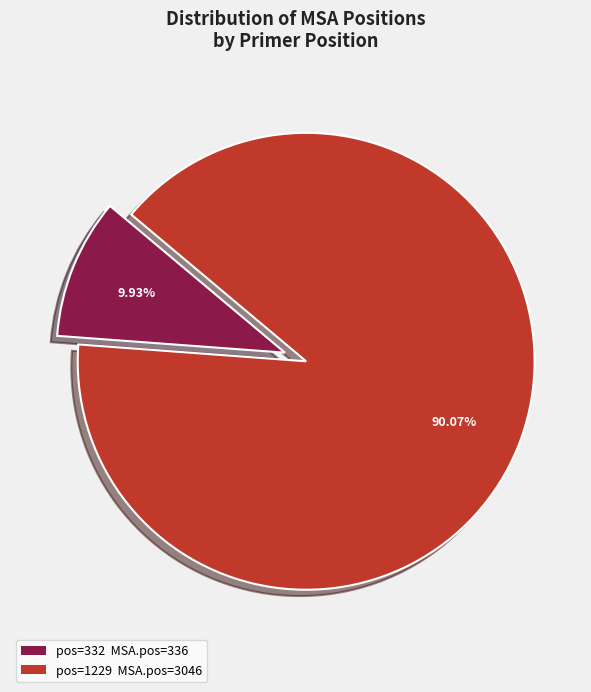

Is there any slice that represents more than half of the pie?

Yes